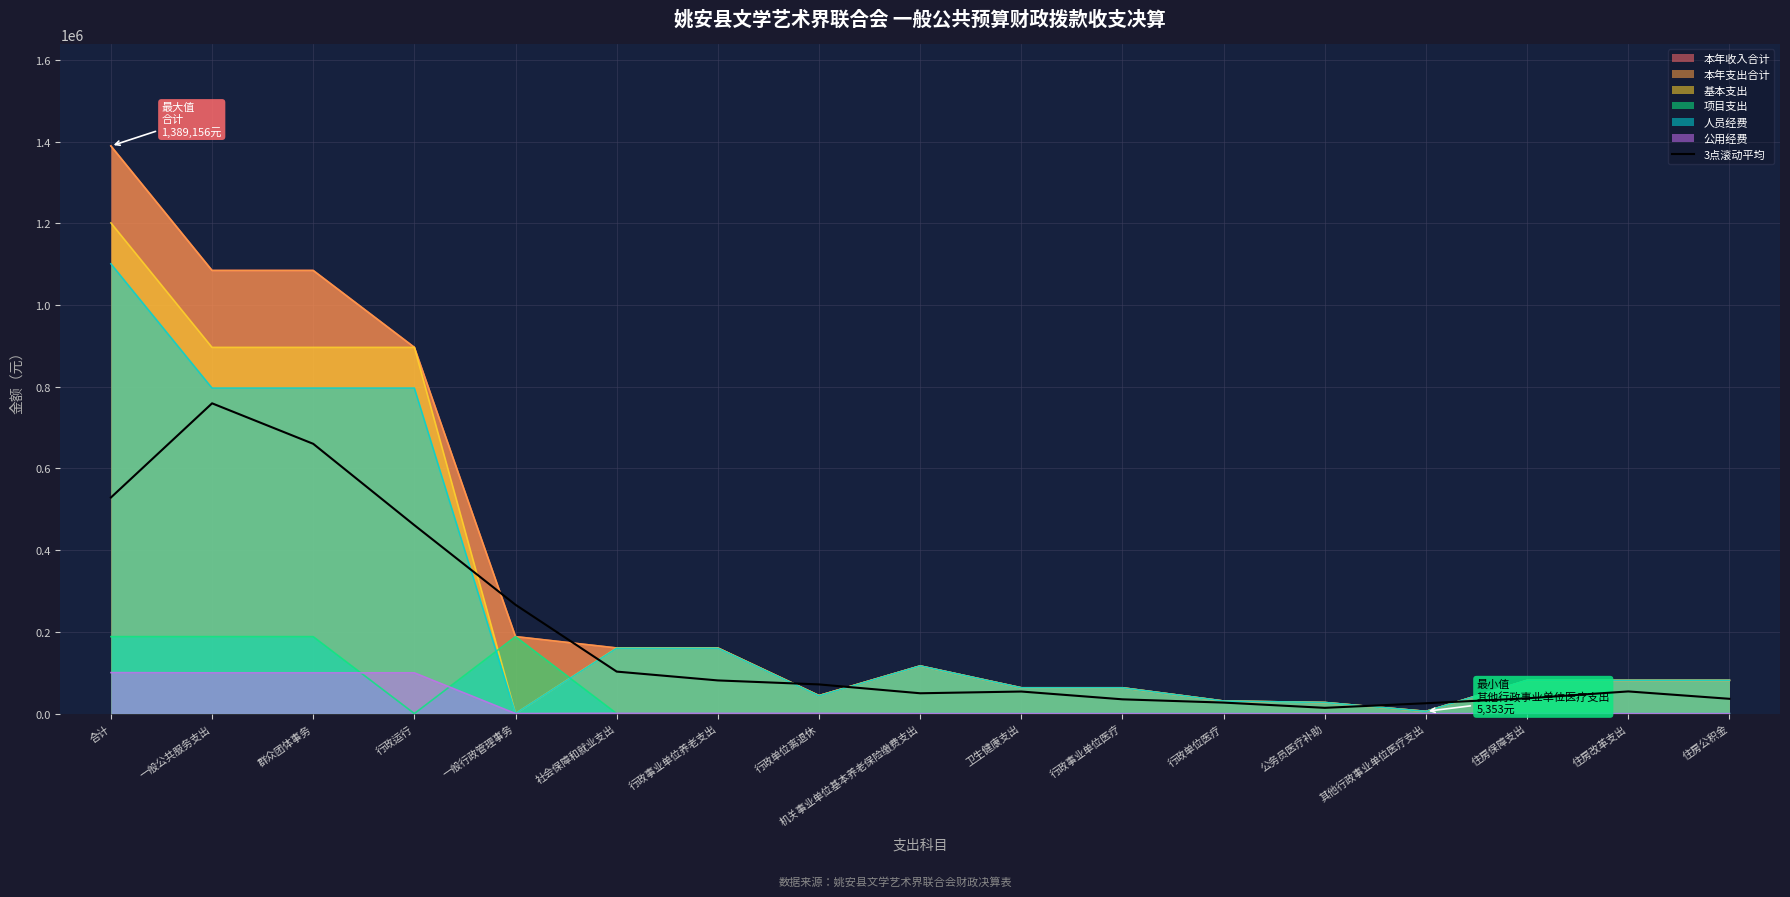

What is the minimum value shown in the chart?

14007.9